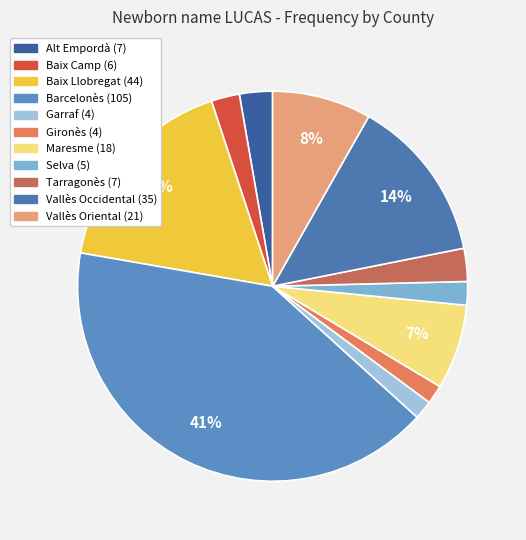

Does Tarragonès represent more than half of the total?

No